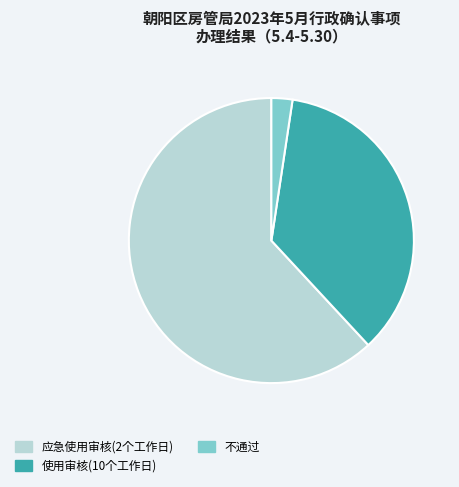

Count the number of slices in the pie.

3